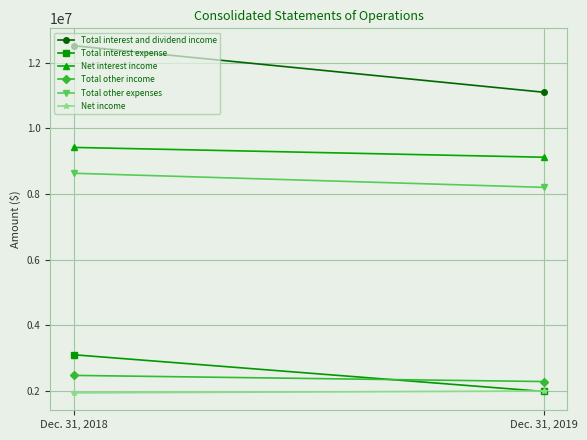

Reading right to left, list all the values displayed in this chart.

Total interest and dividend income: 11099012	12517112
Total interest expense: 1980625	3099726
Net interest income: 9118387	9417386
Total other income: 2282827	2470633
Total other expenses: 8200192	8630169
Net income: 1994306	1937347